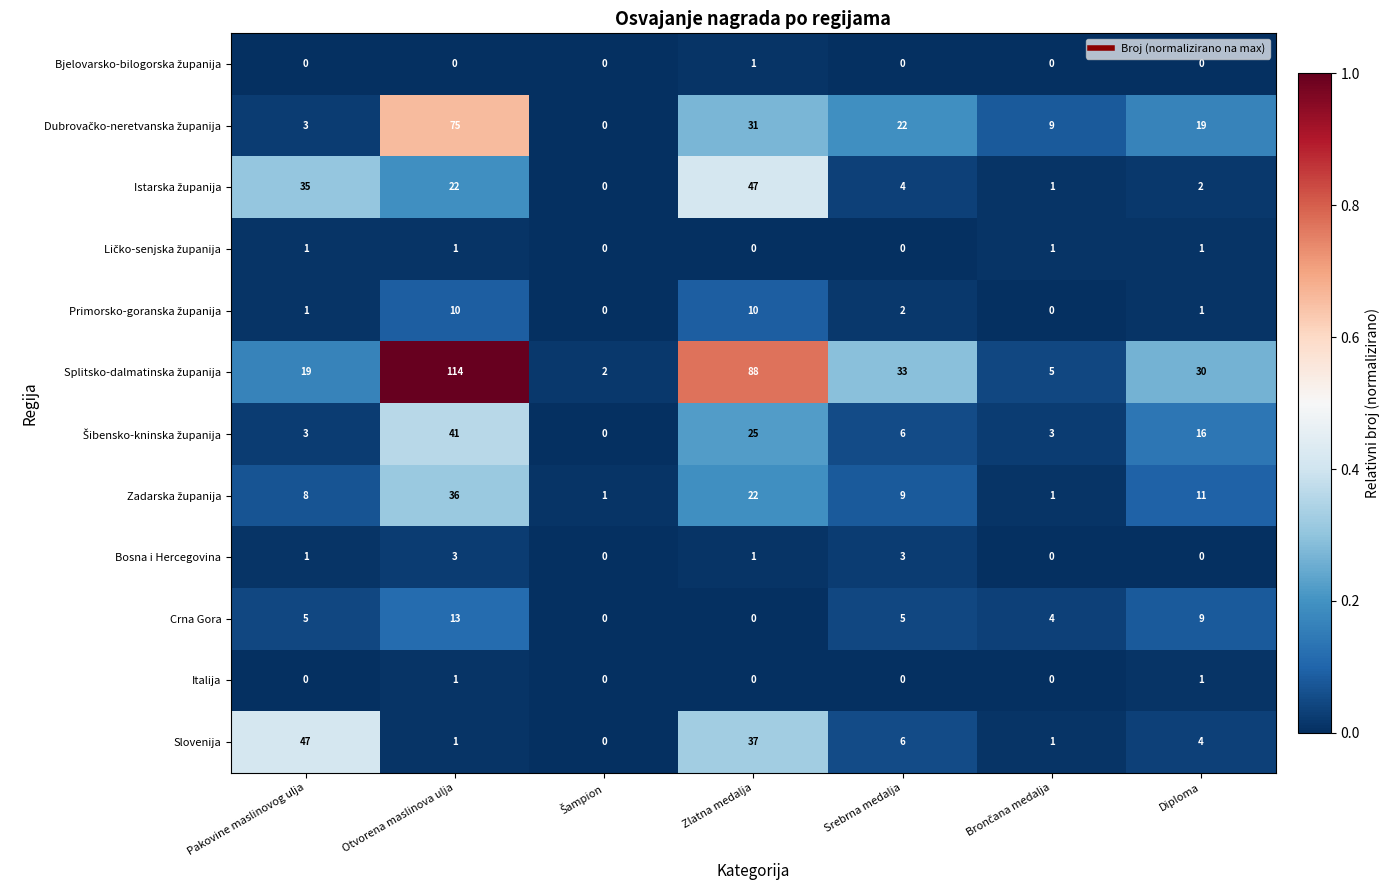

At which category is the sum across all series the highest?

Otvorena maslinova ulja